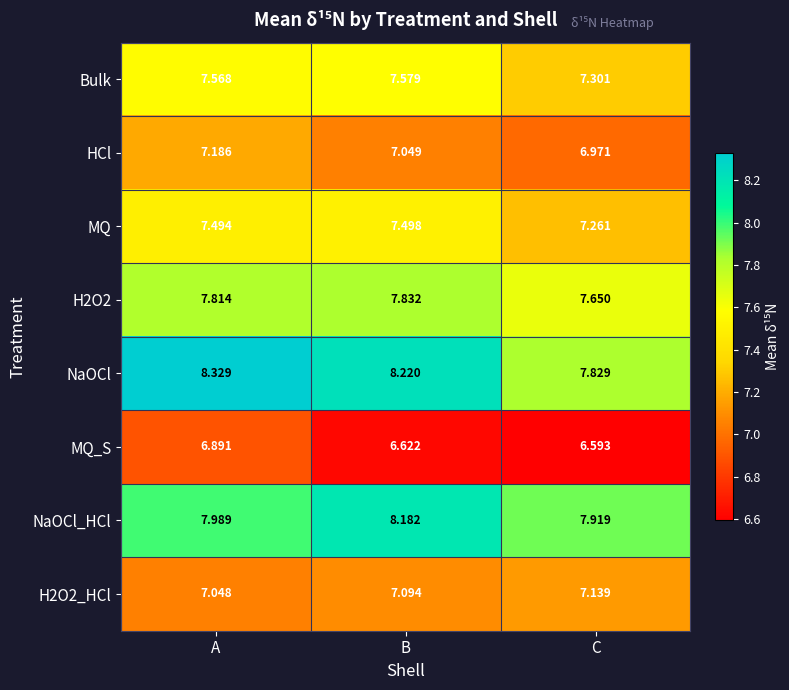

Which category has the highest value in the NaOCl series?

A